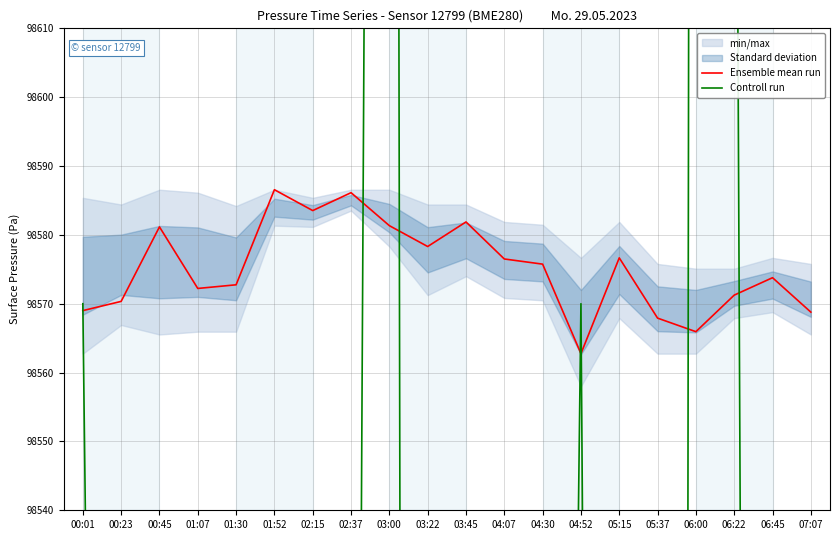

Reading left to right, extract all data points from this chart.

Ensemble mean run: 98569.0	98570.3	98581.2	98572.2	98572.8	98586.6	98583.5	98586.1	98581.3	98578.3	98581.9	98576.5	98575.8	98562.8	98576.7	98567.9	98565.9	98571.2	98573.8	98568.8
Controll run: 98570.0	98111.5	98111.5	95921.1	98519.1	98111.5	97602.1	98264.4	99283.2	96583.3	97551.2	98468.1	98111.5	98570.0	97805.9	95513.6	99334.1	98722.8	97551.2	96481.4